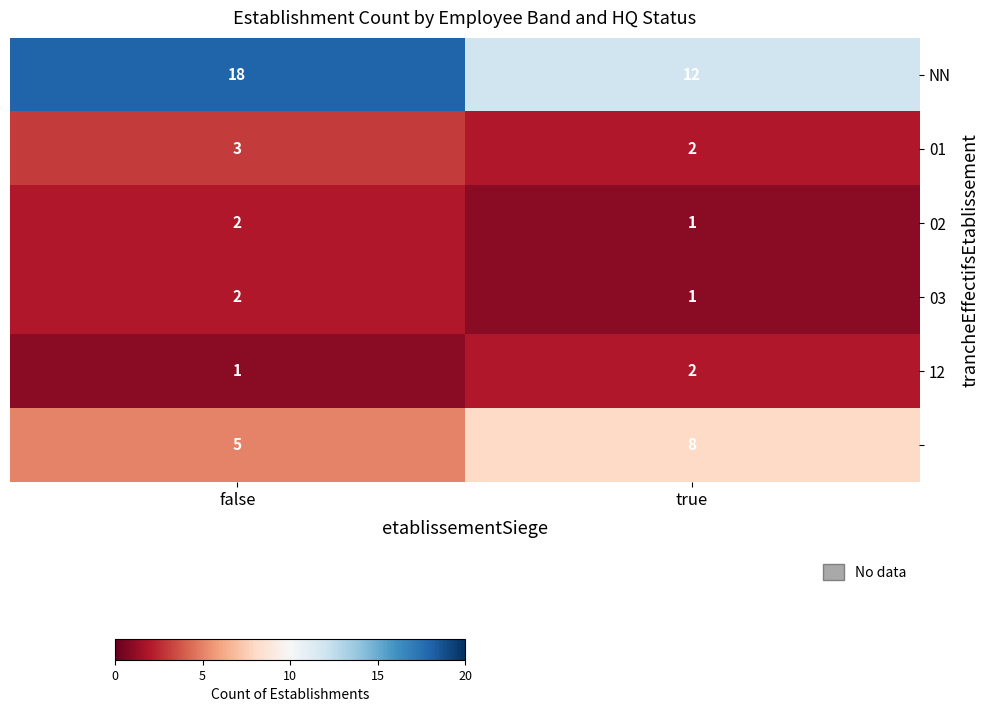

Count the number of data series in this chart.

6